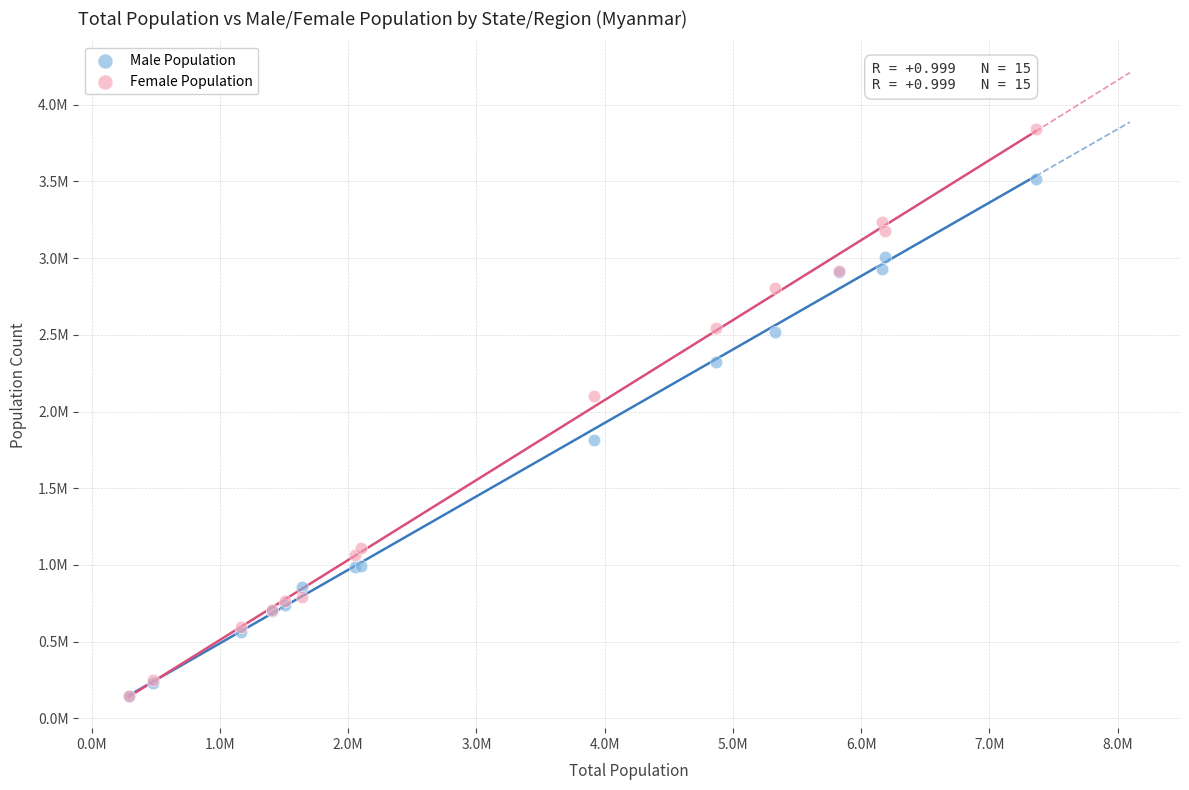

Which series contains the highest Y value?

Female Population